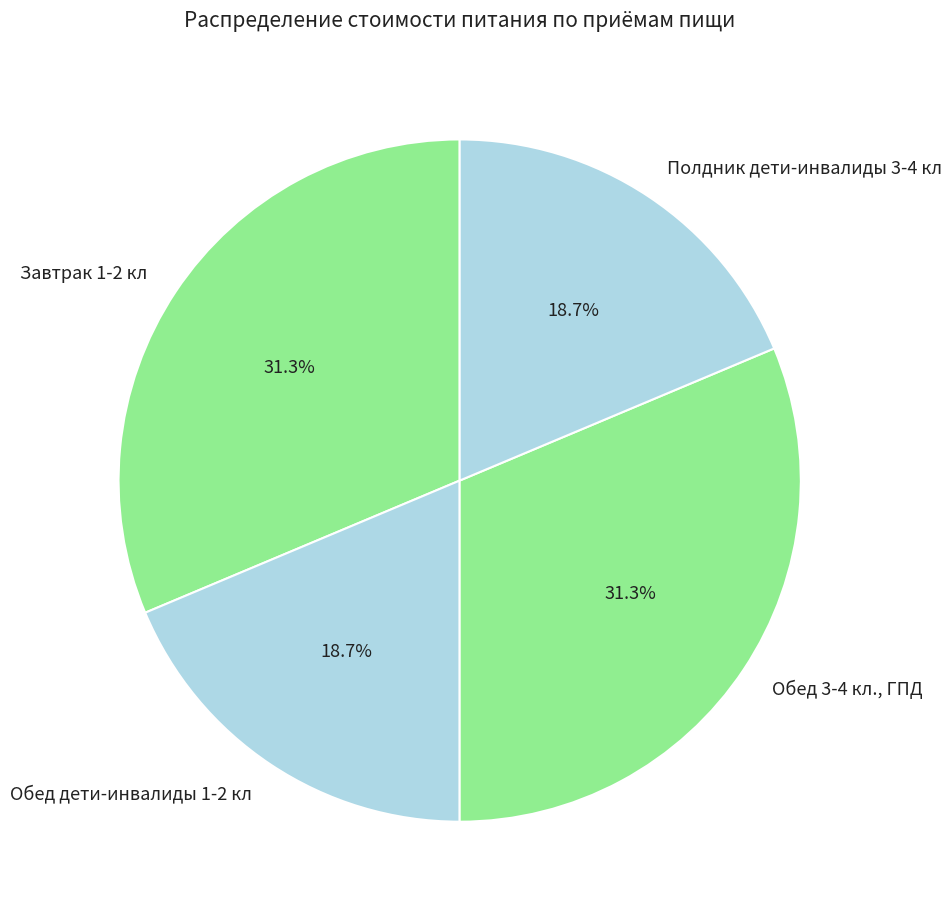

Is there any slice that represents more than half of the pie?

No